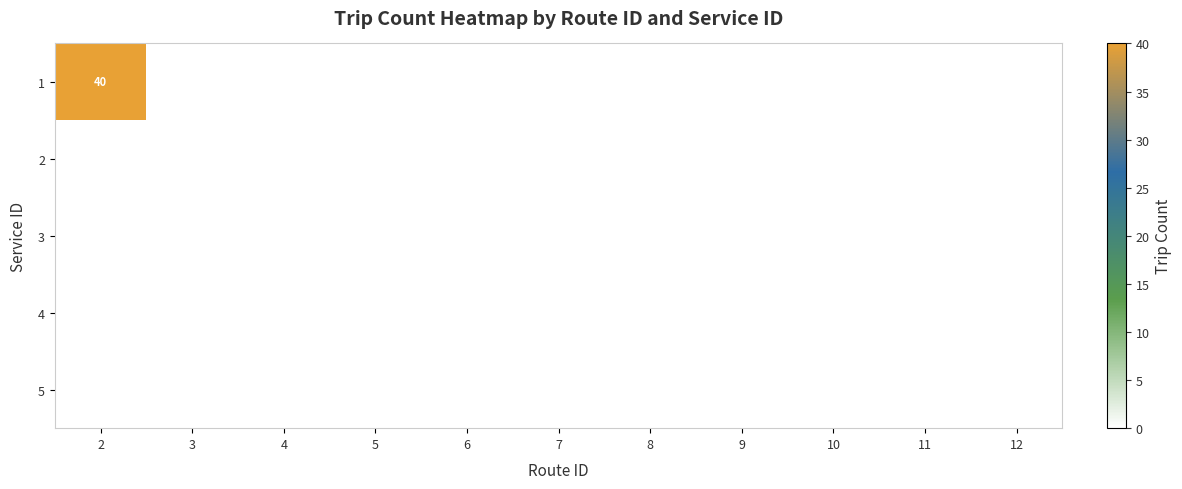

Between 2 and 5, which series saw the biggest shift?

1